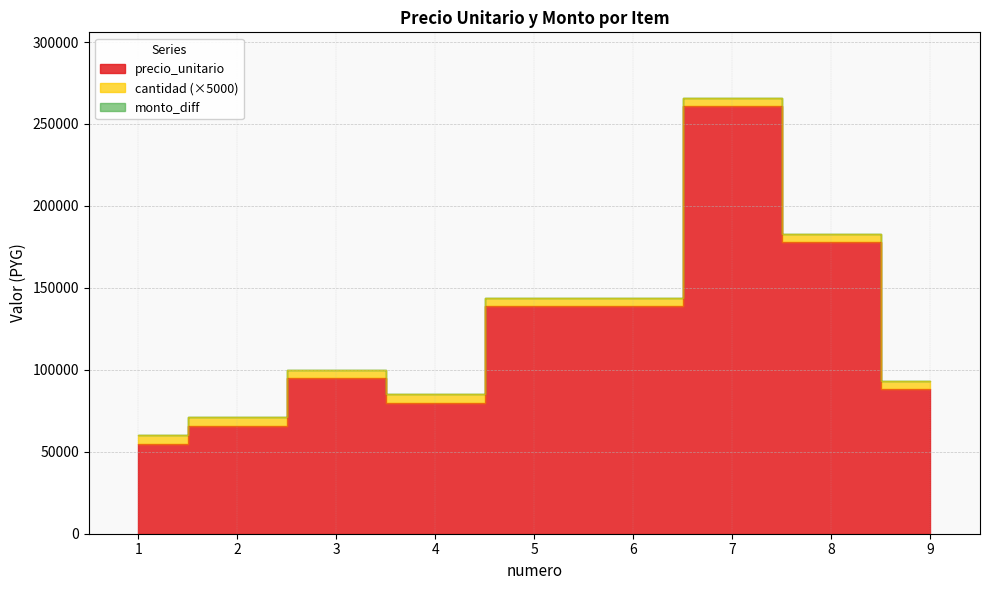

True or false: precio_unitario has a value of 178000 at 8.

True